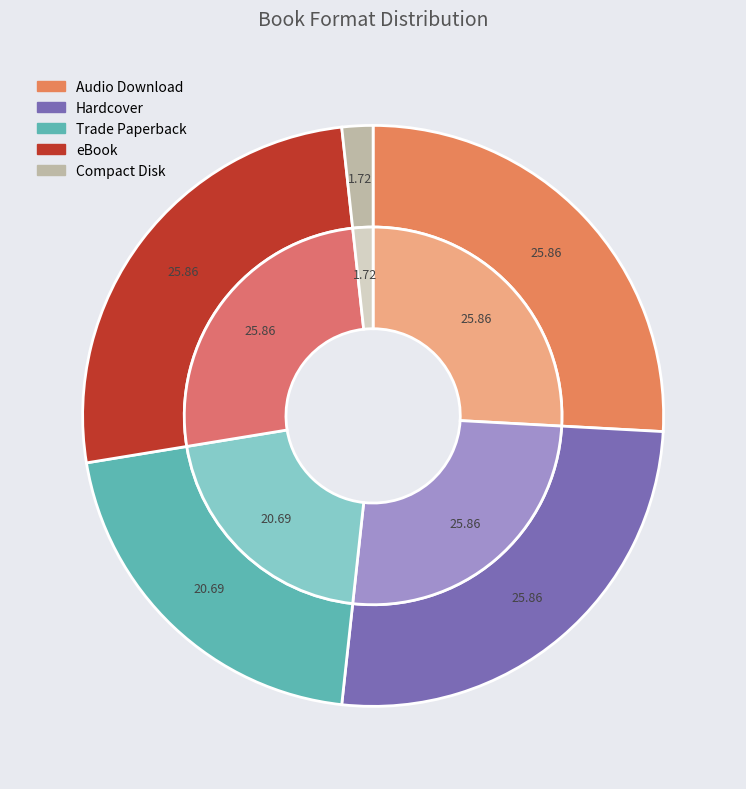

Approximately how many times larger is the value at eBook compared to Audio Download?

1.0